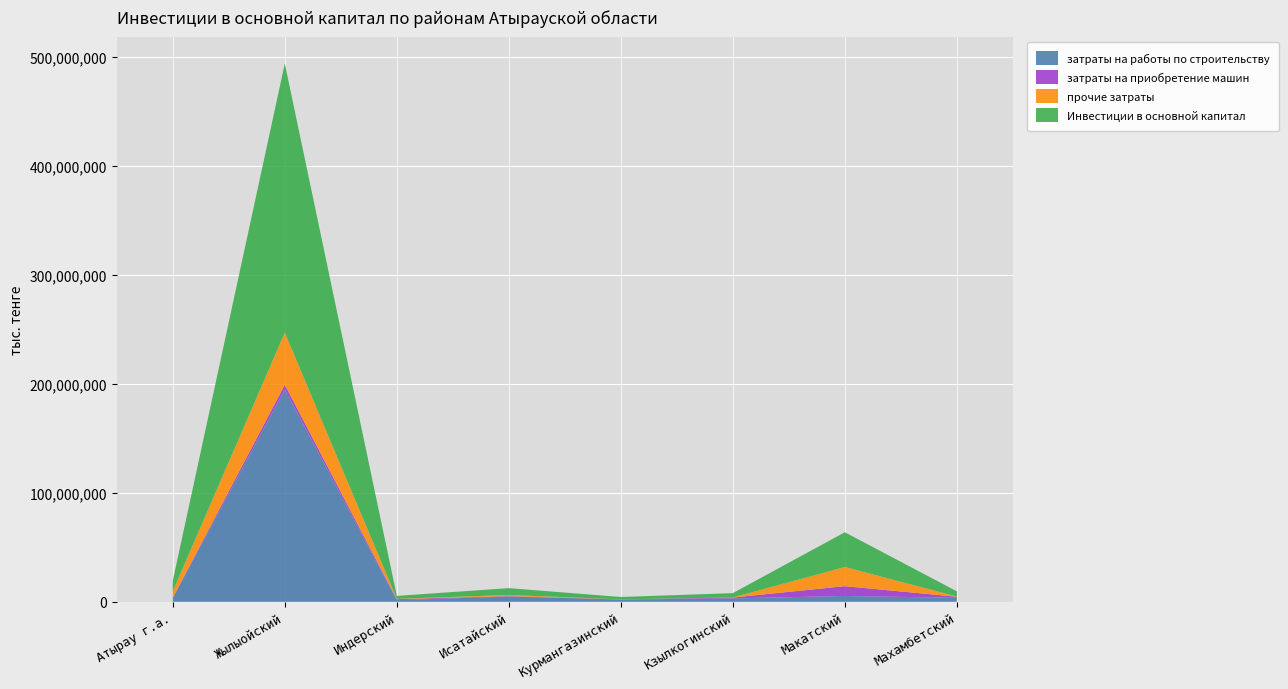

Reading left to right, what are all the values shown in this chart?

затраты на работы по строительству: 3639963	194676204	1497159	4814639	2055697	3074297	5312791	3634519
затраты на приобретение машин: 119785	4352517	835266	391843	118548	798516	8996143	956689
прочие затраты: 5869470	47758501	354385	1046461	18162	91360	17560197	204243
Инвестиции в основной капитал: 9629218	246787222	2686810	6252943	2192407	3964173	31869131	4795451